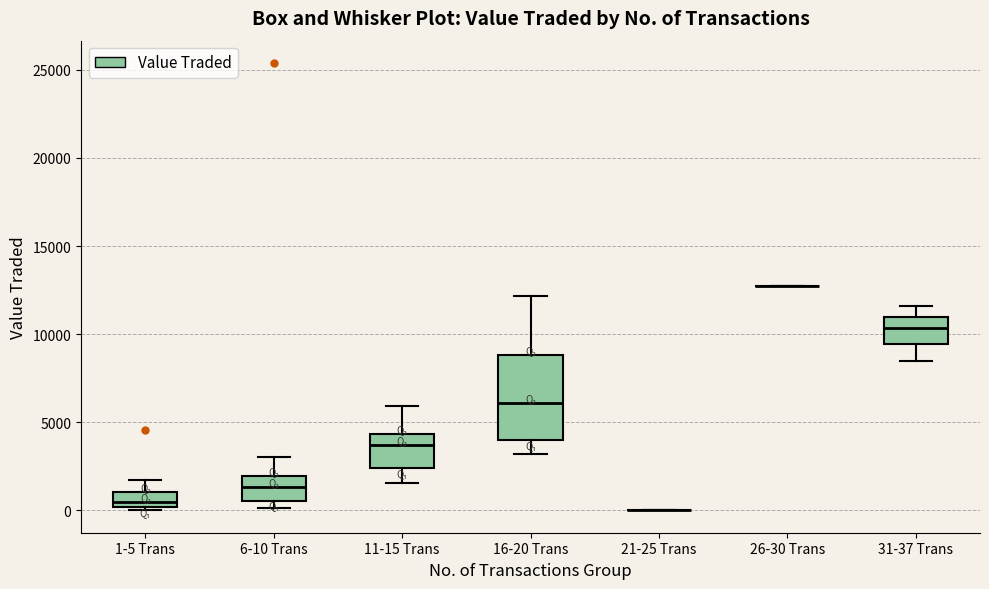

Reading left to right, read every box against the y-axis: the position of its median line, the range the box covers, and the ends of its whiskers. The values are not printed on the chart, so give them approximately, as read against the axis.

1-5 Trans: median 500, box 0 to 1000, whiskers 0 to 1500
6-10 Trans: median 1500, box 500 to 2000, whiskers 0 to 3000
11-15 Trans: median 3500, box 2500 to 4500, whiskers 1500 to 6000
16-20 Trans: median 6000, box 4000 to 9000, whiskers 3000 to 12000
21-25 Trans: box collapsed to a line at 0, whiskers 0 to 0
26-30 Trans: box collapsed to a line at 13000, whiskers 13000 to 13000
31-37 Trans: median 10500, box 9500 to 11000, whiskers 8500 to 11500